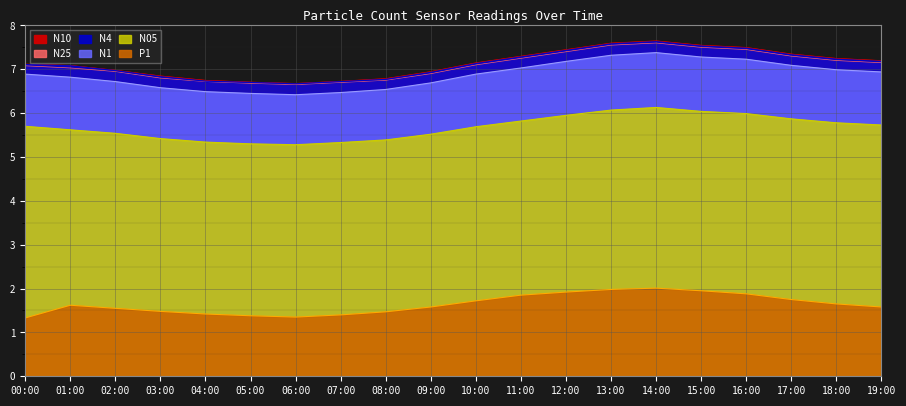

Reading left to right, extract all data points from this chart.

N25: 00:00=7.1	01:00=7.0	02:00=7.0	03:00=6.8	04:00=6.7	05:00=6.7	06:00=6.7	07:00=6.7	08:00=6.8	09:00=6.9	10:00=7.1	11:00=7.2	12:00=7.4	13:00=7.5	14:00=7.6	15:00=7.5	16:00=7.5	17:00=7.3	18:00=7.2	19:00=7.2
N10: 00:00=7.1	01:00=7.1	02:00=7.0	03:00=6.8	04:00=6.8	05:00=6.7	06:00=6.7	07:00=6.7	08:00=6.8	09:00=7.0	10:00=7.2	11:00=7.3	12:00=7.5	13:00=7.6	14:00=7.7	15:00=7.5	16:00=7.5	17:00=7.3	18:00=7.2	19:00=7.2
N4: 00:00=7.1	01:00=7.1	02:00=7.0	03:00=6.8	04:00=6.7	05:00=6.7	06:00=6.7	07:00=6.7	08:00=6.8	09:00=6.9	10:00=7.1	11:00=7.3	12:00=7.4	13:00=7.6	14:00=7.6	15:00=7.5	16:00=7.5	17:00=7.3	18:00=7.2	19:00=7.2
N1: 00:00=6.9	01:00=6.8	02:00=6.7	03:00=6.6	04:00=6.5	05:00=6.5	06:00=6.4	07:00=6.5	08:00=6.5	09:00=6.7	10:00=6.9	11:00=7.0	12:00=7.2	13:00=7.3	14:00=7.4	15:00=7.3	16:00=7.2	17:00=7.1	18:00=7.0	19:00=6.9
N05: 00:00=5.7	01:00=5.6	02:00=5.5	03:00=5.4	04:00=5.3	05:00=5.3	06:00=5.3	07:00=5.3	08:00=5.4	09:00=5.5	10:00=5.7	11:00=5.8	12:00=6.0	13:00=6.1	14:00=6.1	15:00=6.0	16:00=6.0	17:00=5.9	18:00=5.8	19:00=5.7
P1: 00:00=1.3	01:00=1.6	02:00=1.6	03:00=1.5	04:00=1.4	05:00=1.4	06:00=1.4	07:00=1.4	08:00=1.5	09:00=1.6	10:00=1.7	11:00=1.9	12:00=1.9	13:00=2.0	14:00=2.0	15:00=1.9	16:00=1.9	17:00=1.8	18:00=1.6	19:00=1.6